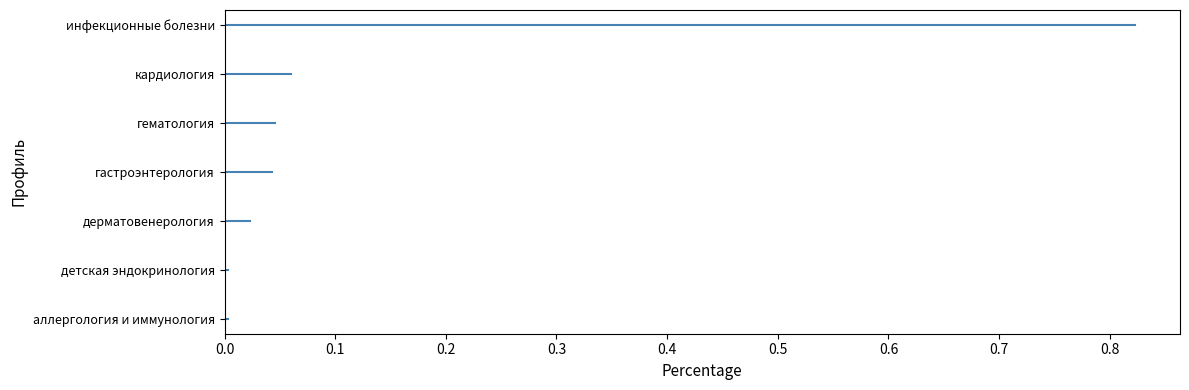

What is the greatest value displayed?

0.8